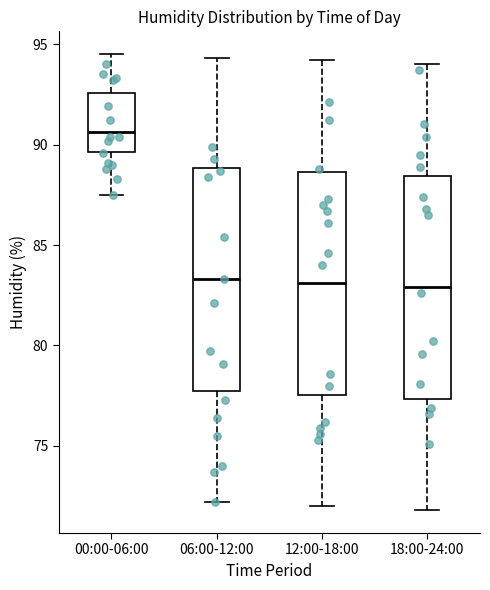

Where is the lower edge of the box for 18:00-24:00 on the y-axis? The values are not printed on the chart, so give them approximately, as read against the axis.

77.5